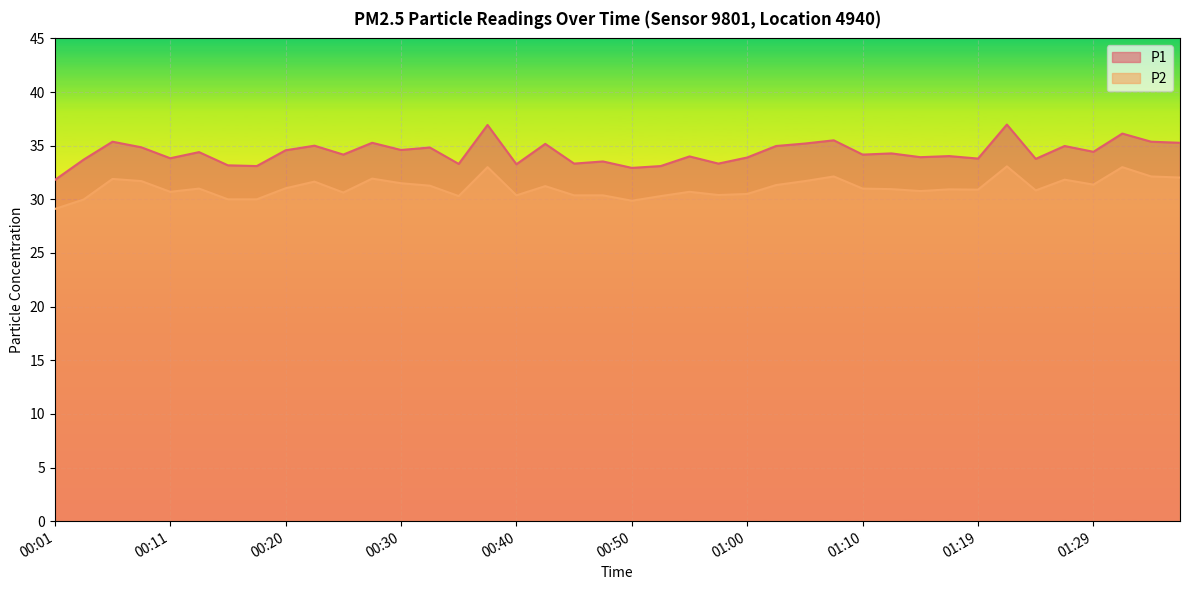

Reading left to right, extract all data points from this chart.

P1: 31.8	33.7	35.4	34.9	33.8	34.4	33.2	33.1	34.6	35.0	34.2	35.3	34.6	34.8	33.3	36.9	33.3	35.2	33.3	33.5	32.9	33.1	34.0	33.3	33.9	35.0	35.2	35.5	34.2	34.3	33.9	34.0	33.8	37.0	33.8	35.0	34.4	36.1	35.4	35.3
P2: 29.1	30.0	31.9	31.7	30.7	31.0	30.0	30.0	31.0	31.6	30.6	31.9	31.5	31.3	30.3	33.0	30.4	31.2	30.4	30.4	29.9	30.3	30.7	30.4	30.5	31.3	31.7	32.1	31.0	30.9	30.8	30.9	30.9	33.1	30.8	31.8	31.4	33.0	32.1	32.0